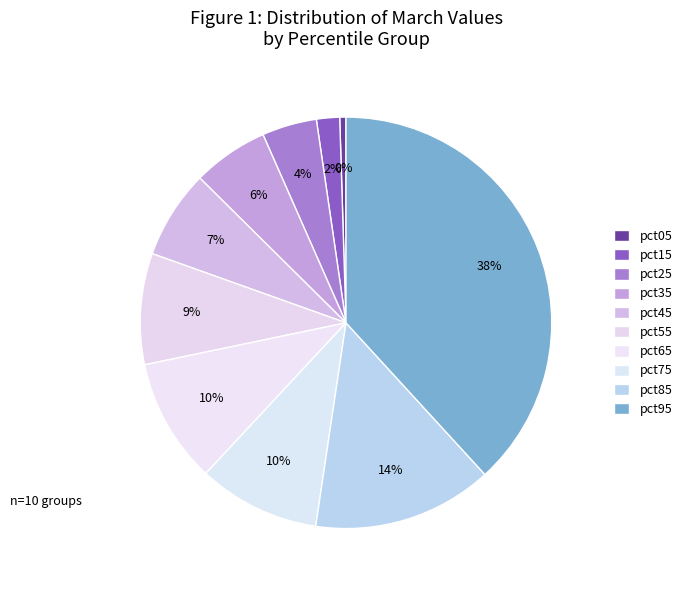

Does pct75 represent more than half of the total?

No